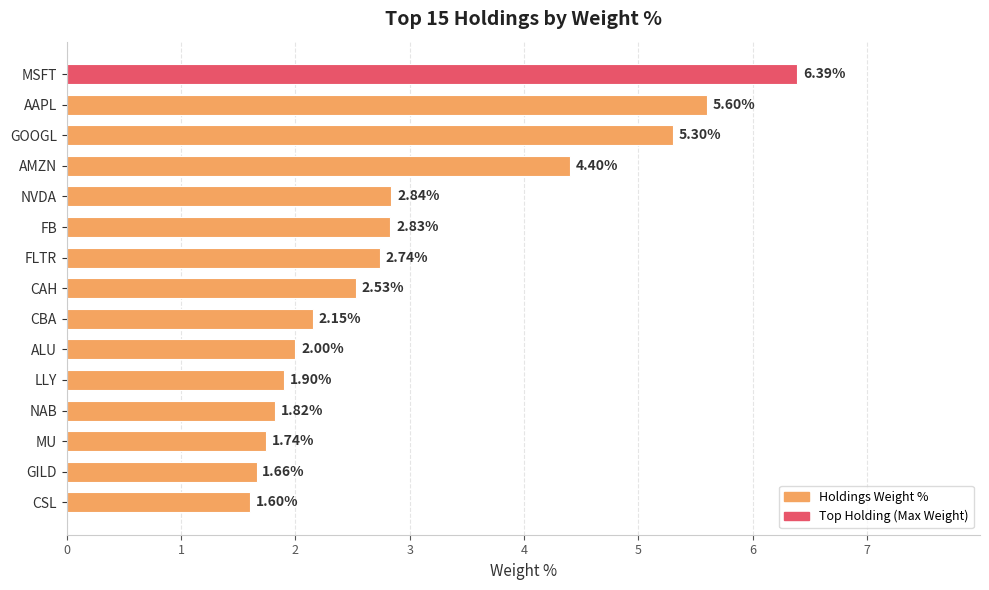

How many distinct data groups are displayed?

1